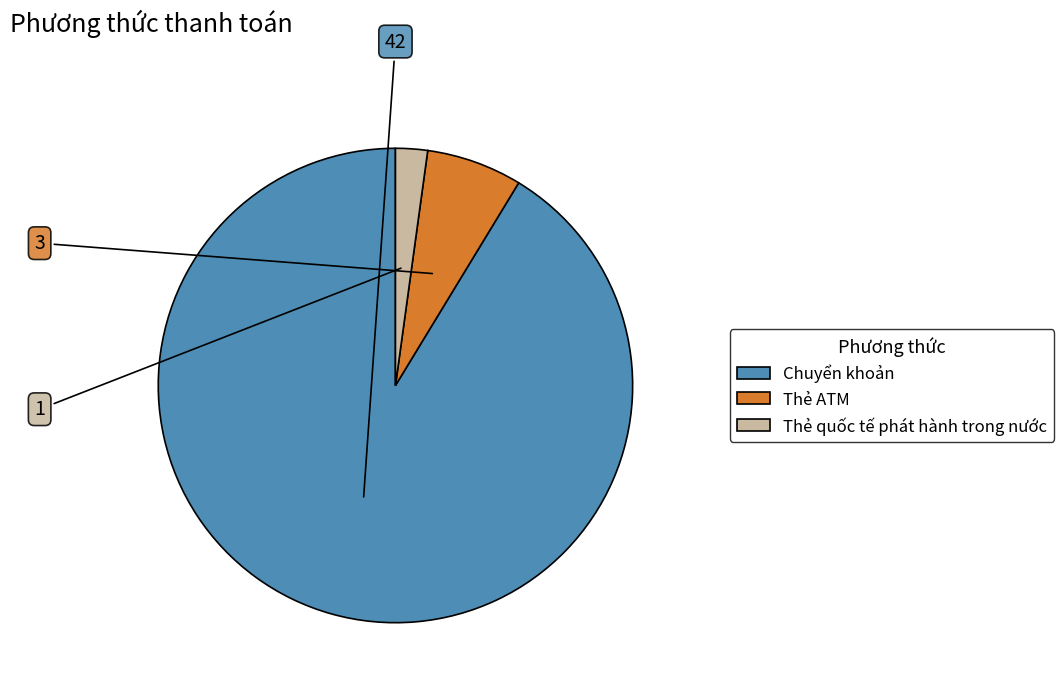

What is the majority slice?

Chuyển khoản